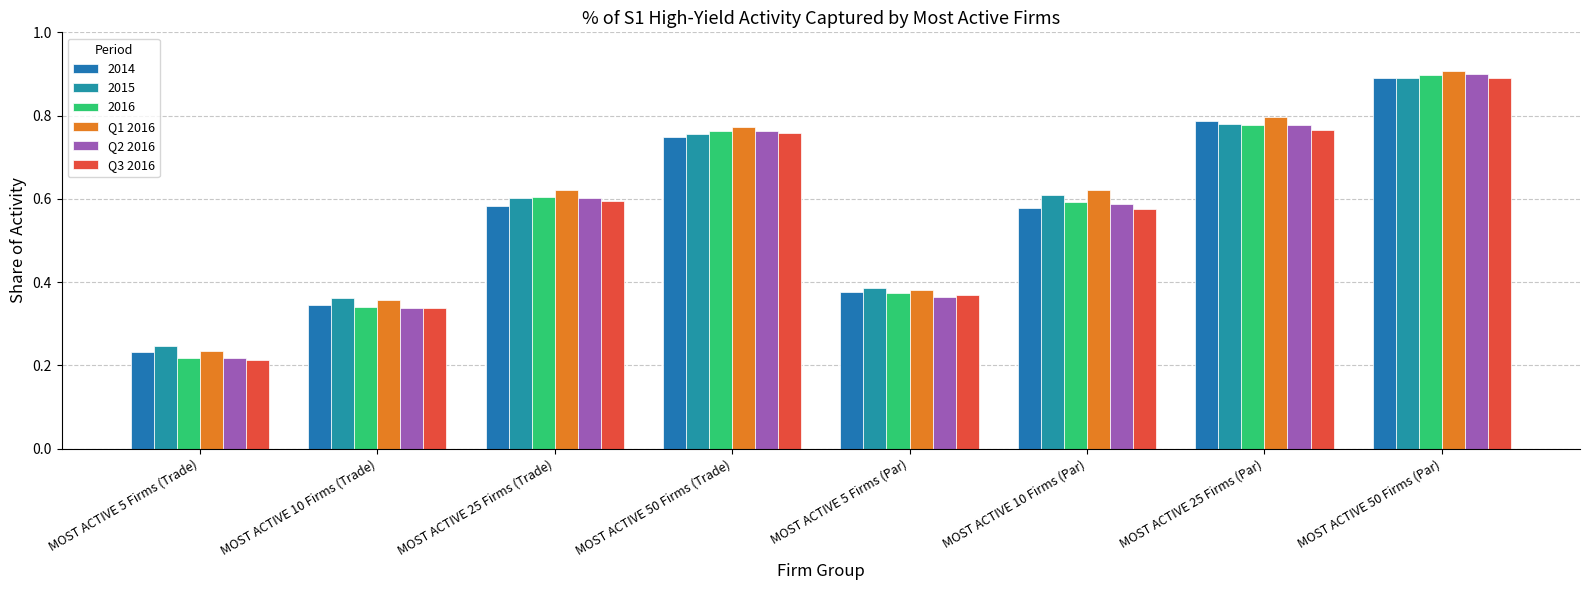

What is the maximum value for Q3 2016?

0.9